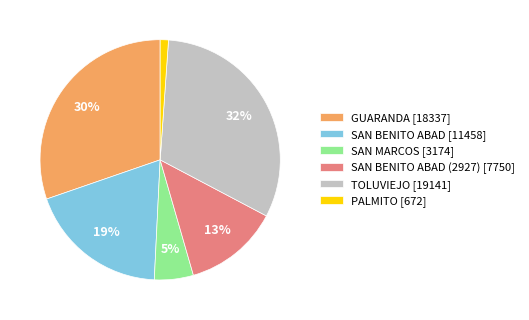

Rank the categories by value from highest to lowest.

TOLUVIEJO [19141], GUARANDA [18337], SAN BENITO ABAD [11458], SAN BENITO ABAD (2927) [7750], SAN MARCOS [3174], PALMITO [672]